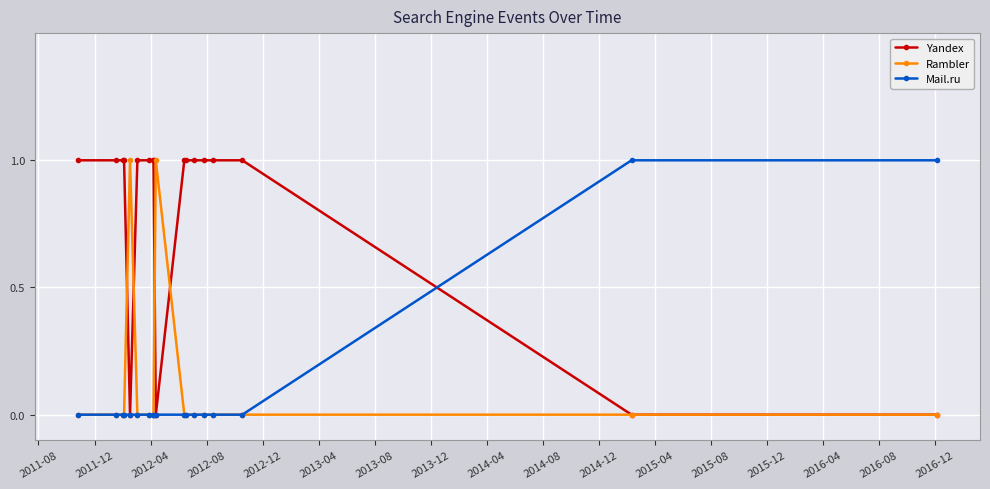

Which series has the largest total across all categories?

Yandex